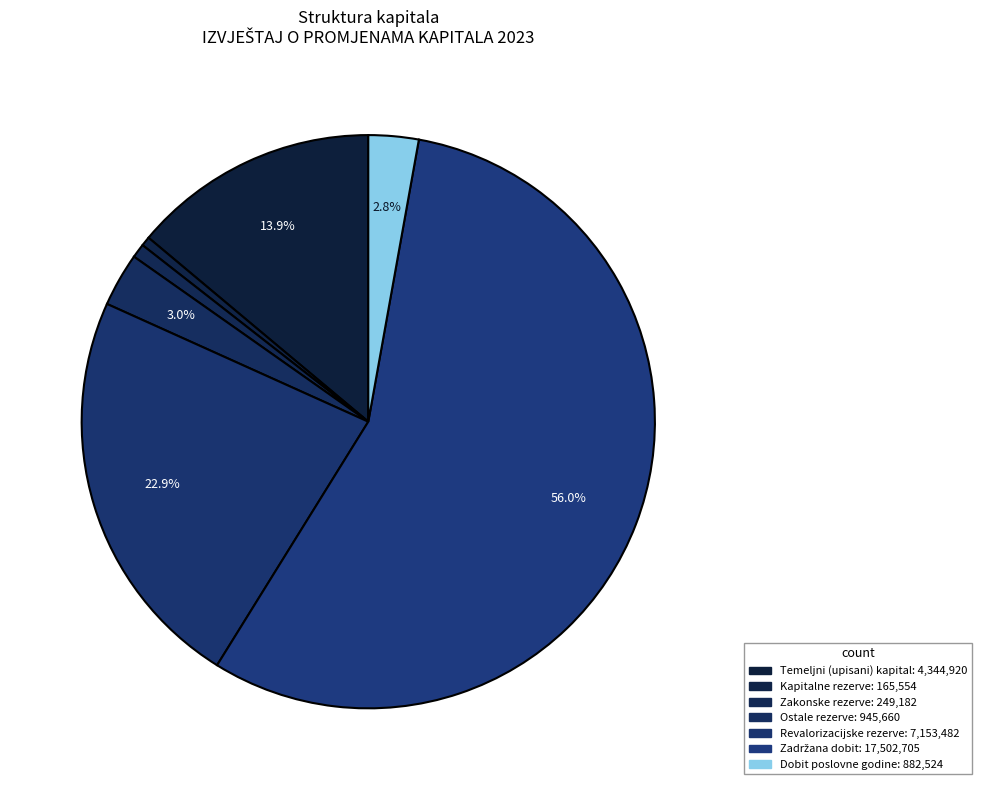

What is the change in value from Revalorizacijske rezerve to Dobit poslovne godine?

-6270958